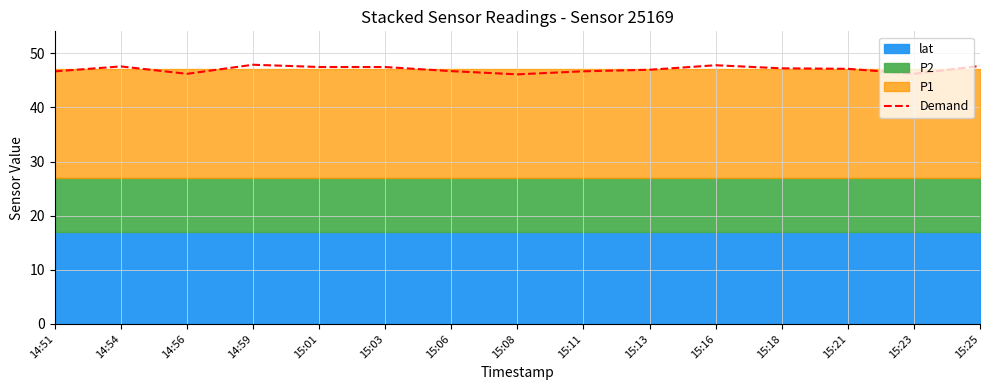

At which label does the data first exceed 47?

14:54